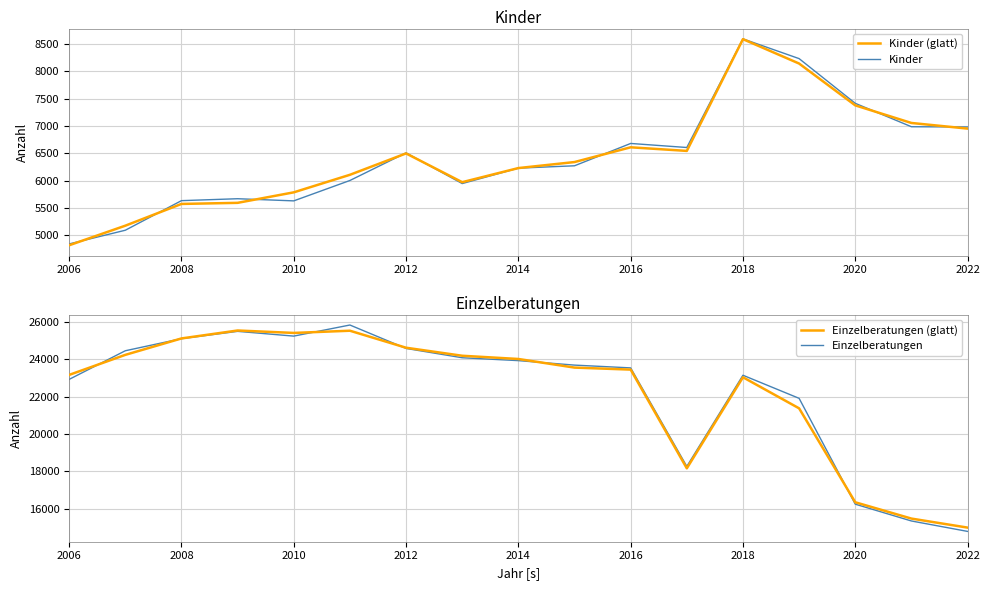

In Einzelberatungen (glatt), how many points are higher than both neighbors (excluding endpoints)?

3